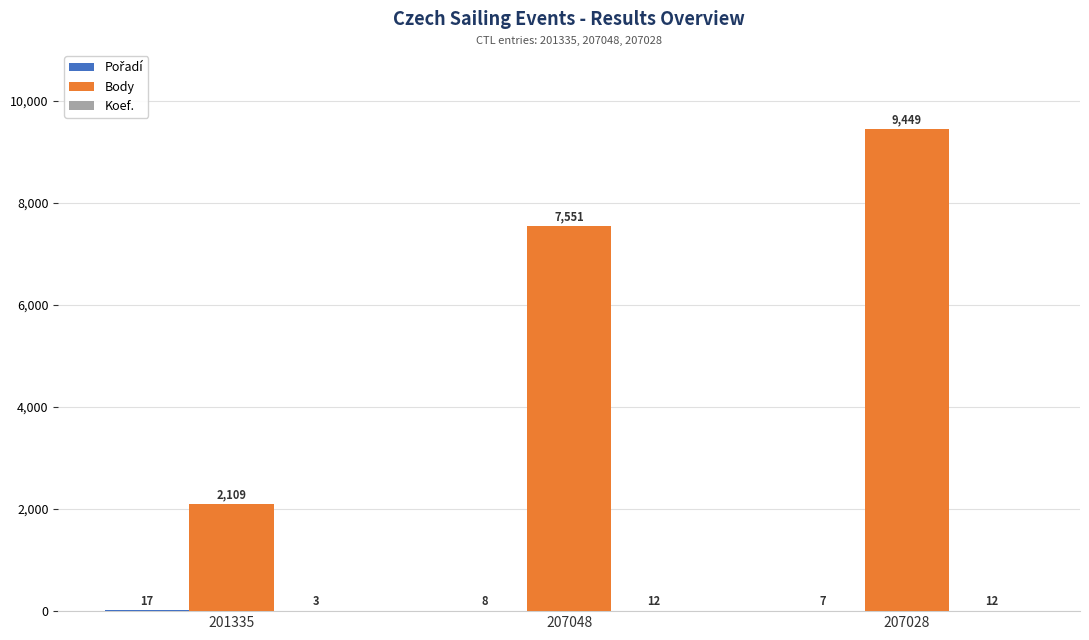

The Body series shows 3733 at 201335. True or false?

False